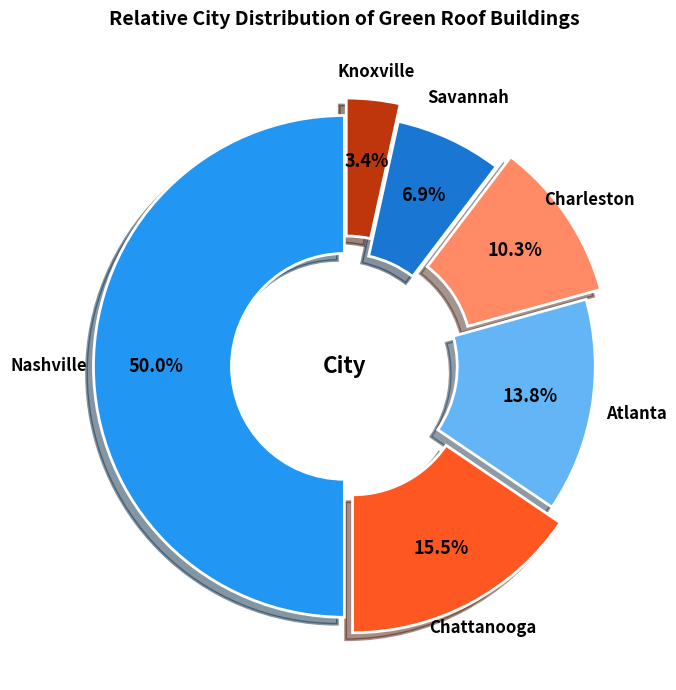

Combined, do Knoxville and Chattanooga account for over 50%?

No